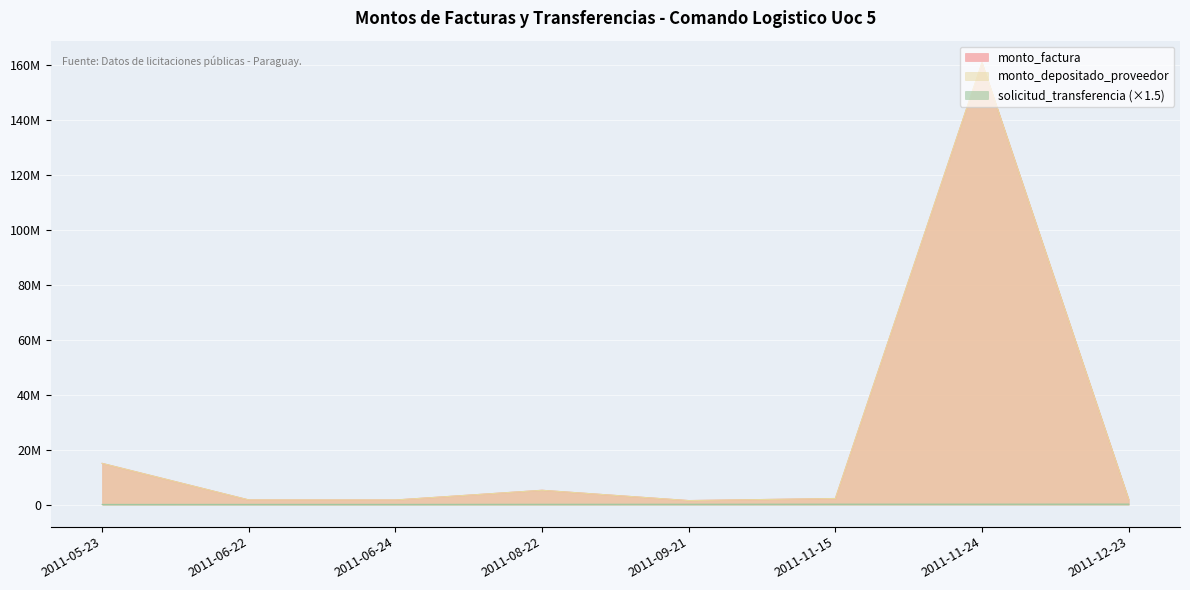

At 2011-06-24, list the series in order from smallest to largest.

solicitud_transferencia, monto_factura, monto_depositado_proveedor